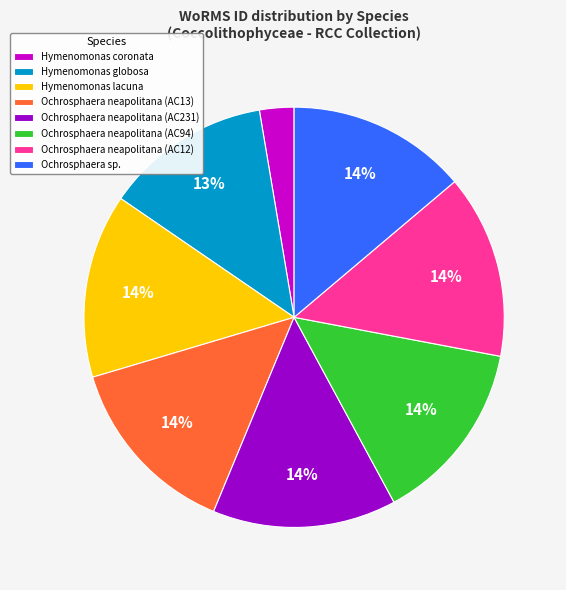

Which slice is the smallest?

Hymenomonas coronata